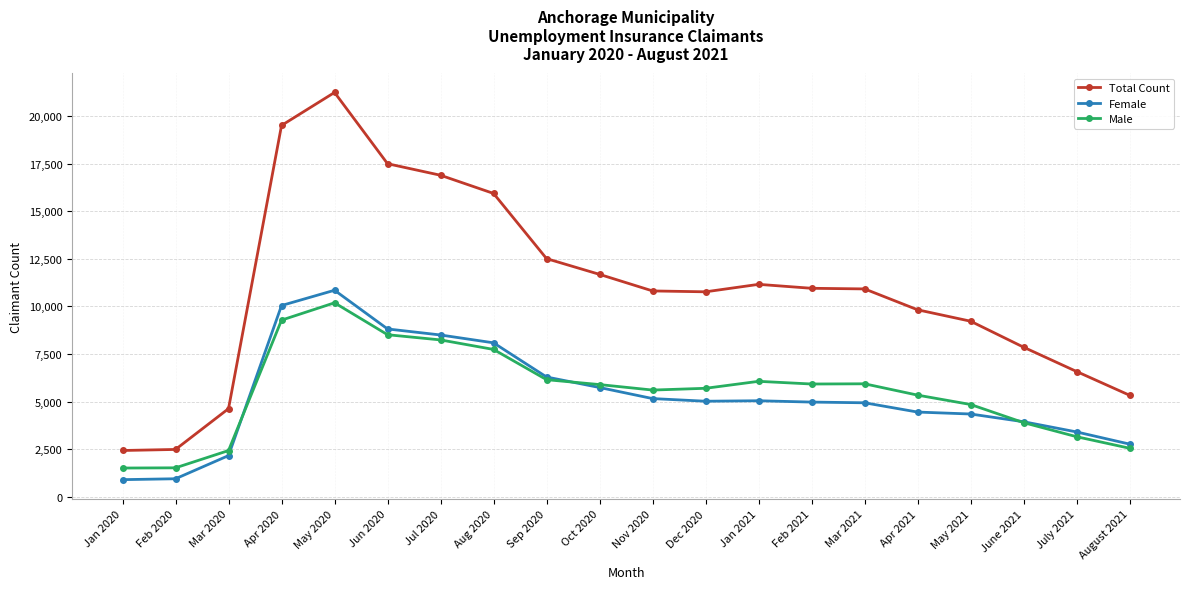

True or false: Female has a value of 5738 at Oct 2020.

True